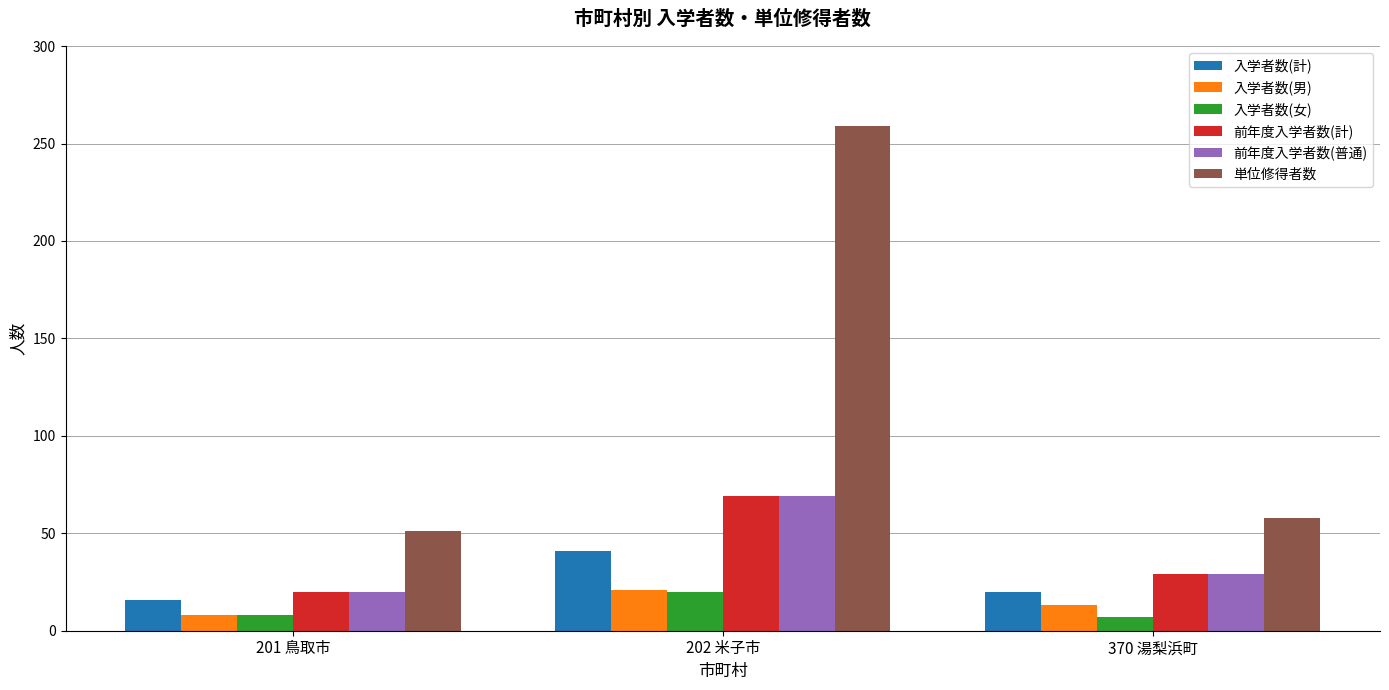

Is it true that 単位修得者数 equals 68 at 201 鳥取市?

False